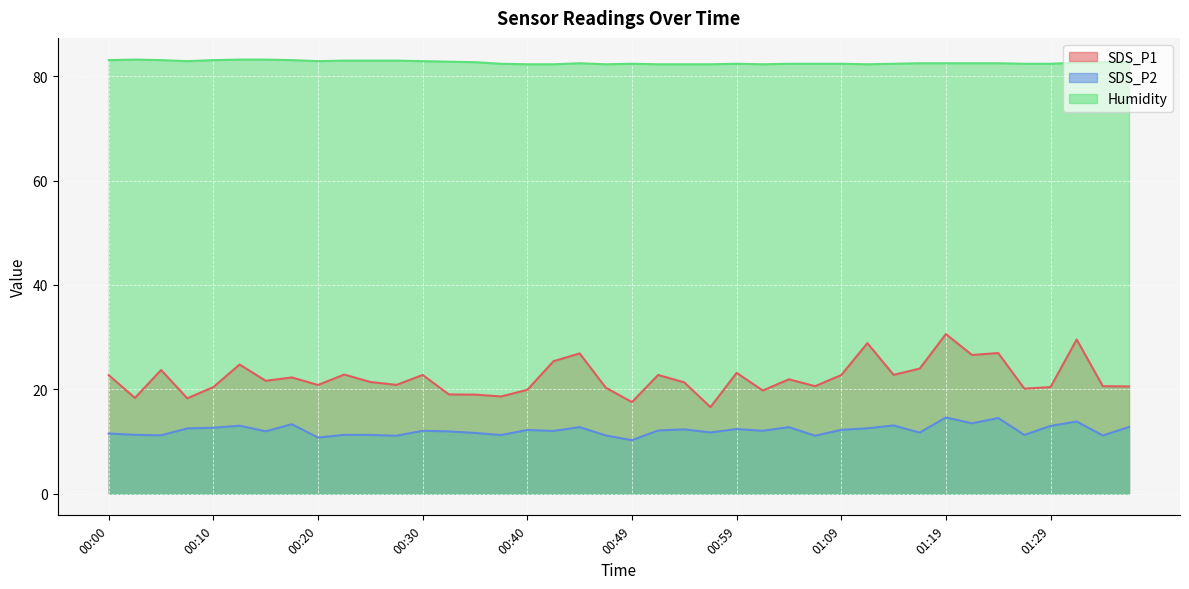

What is the sum of the SDS_P1 values at 00:20 and 00:32?

39.8